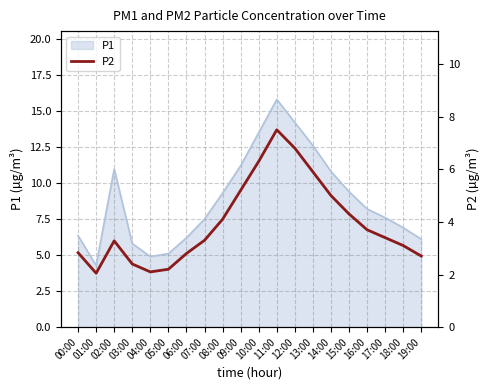

What position from the right is 18:00?

2